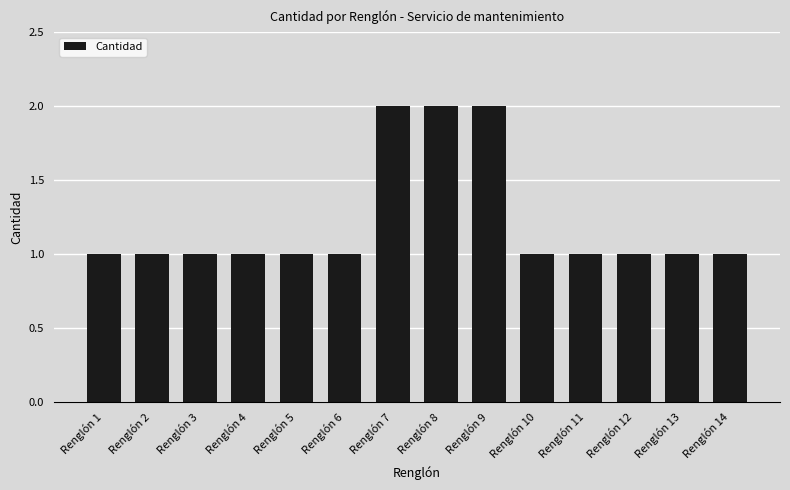

Is it true that the value at Renglón 9 is 2?

True